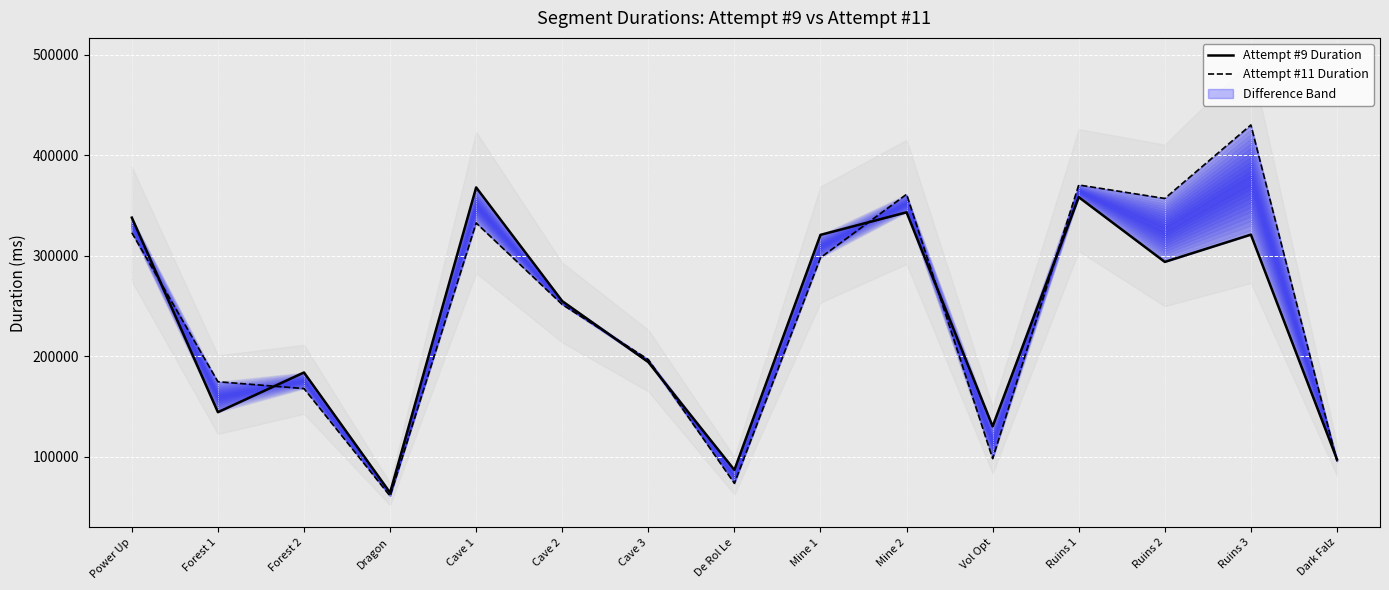

The Attempt #11 Duration series shows 60746 at Dragon. True or false?

True